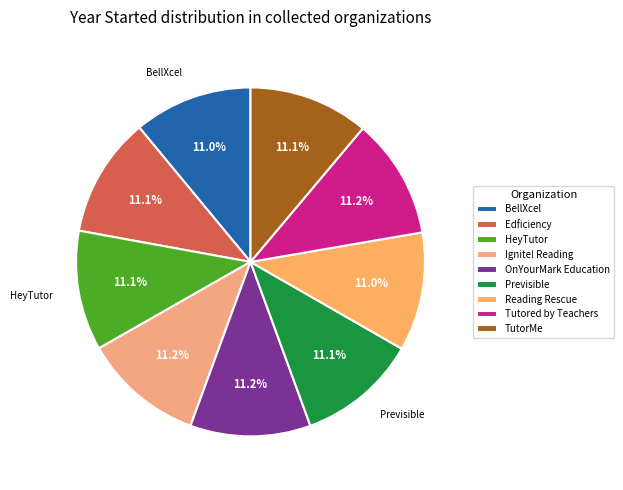

True or false: BellXcel accounts for 11% of the total.

True